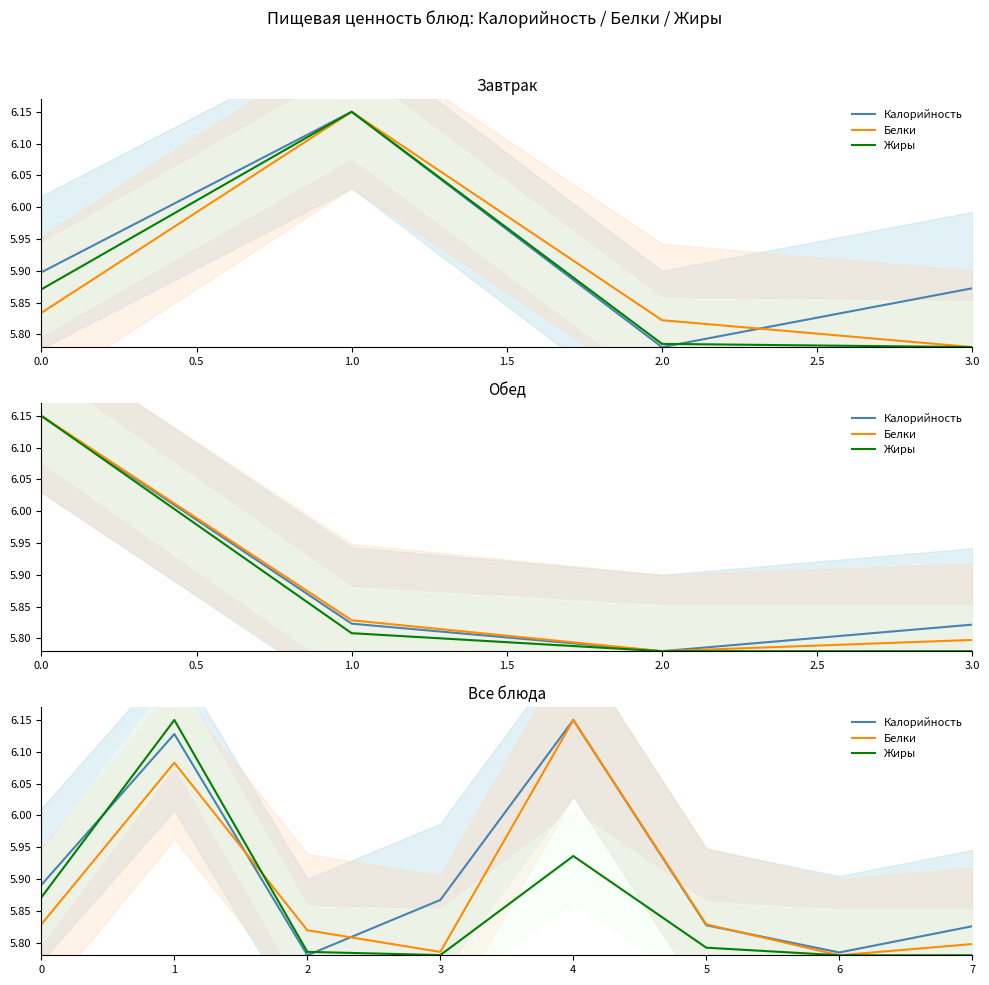

Which series changed the most between 2 and 6?

Белки